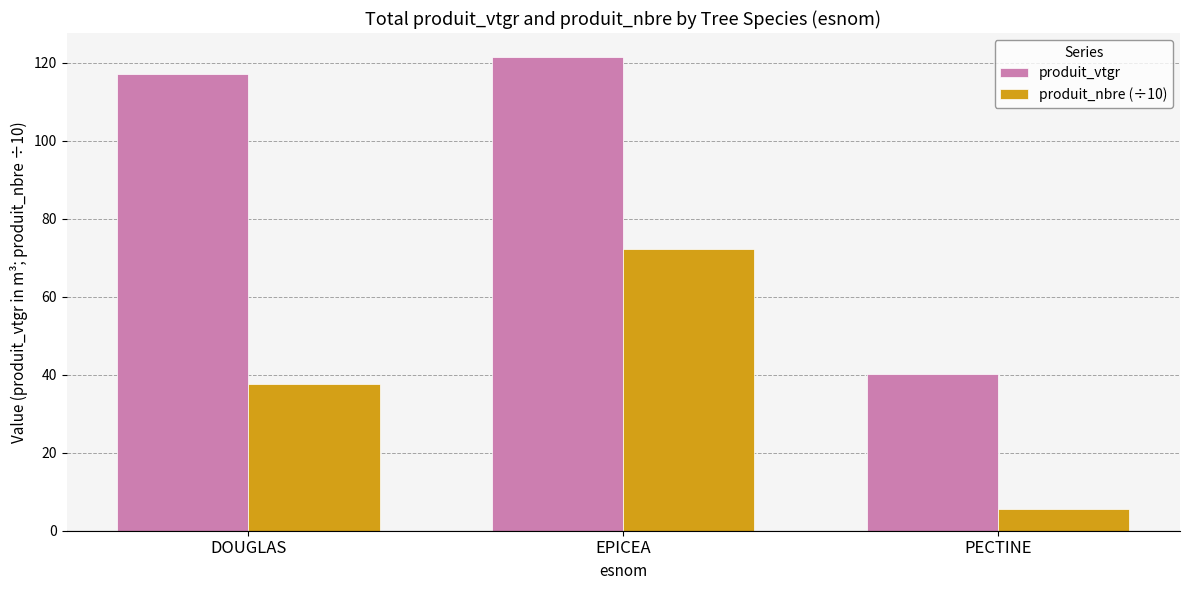

What is the total value across all series at EPICEA?

193.6